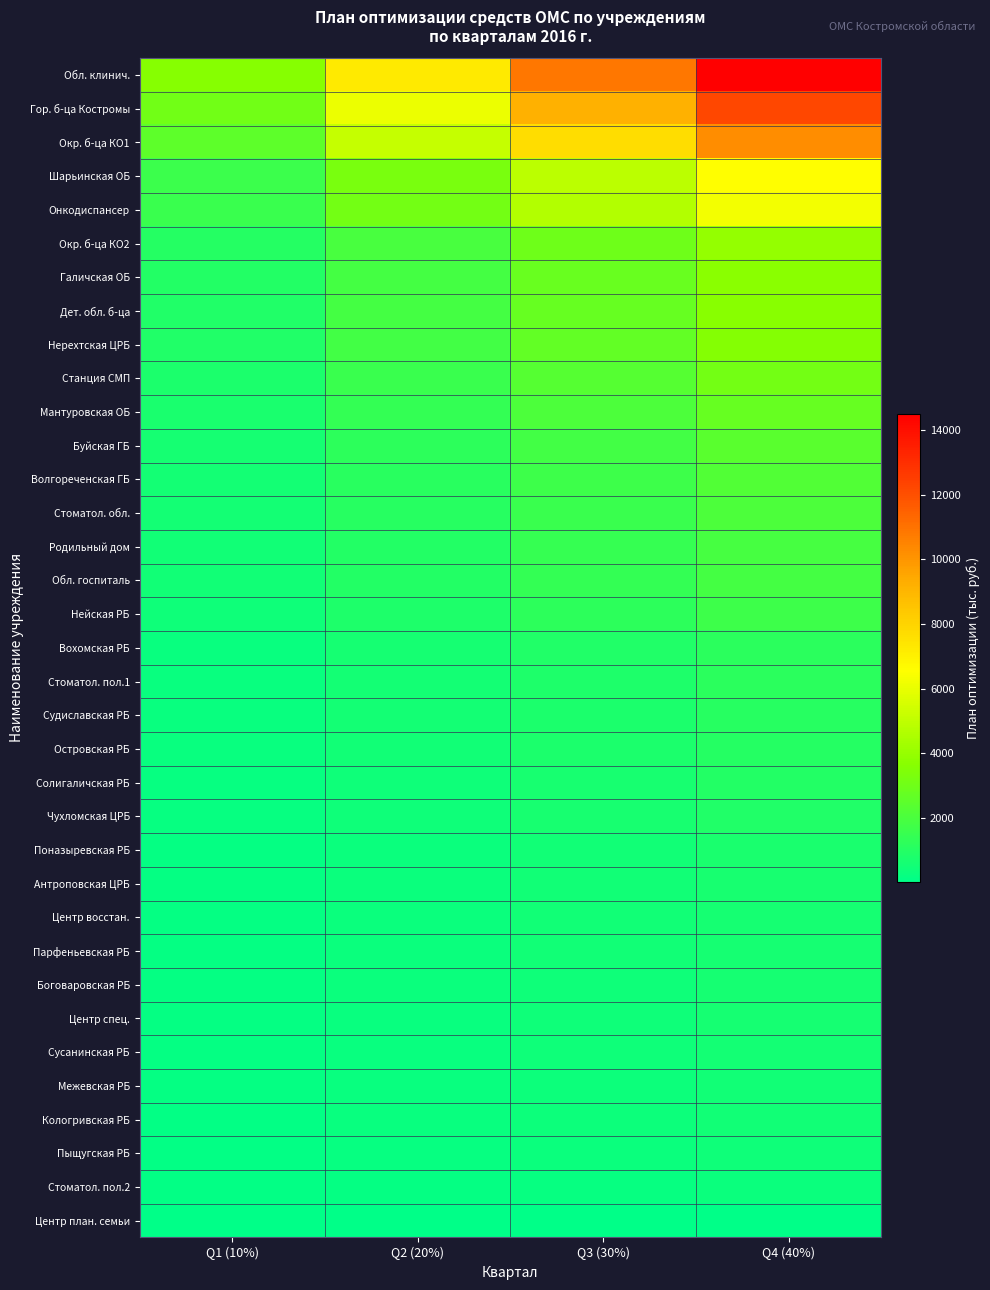

What is the spread (max minus min) of values at Q3 (30%)?

10851.3